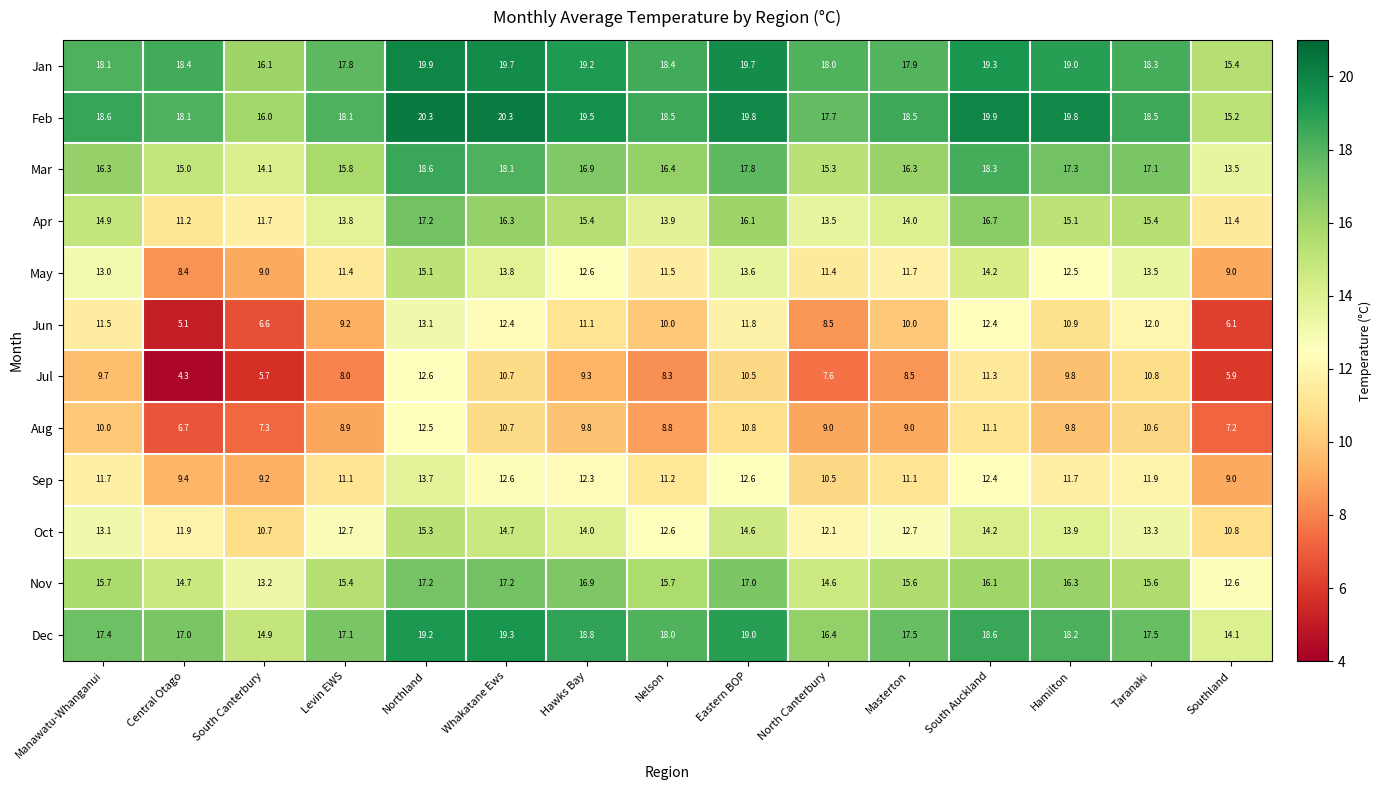

What is the difference between the Dec values at North Canterbury and Taranaki?

1.1